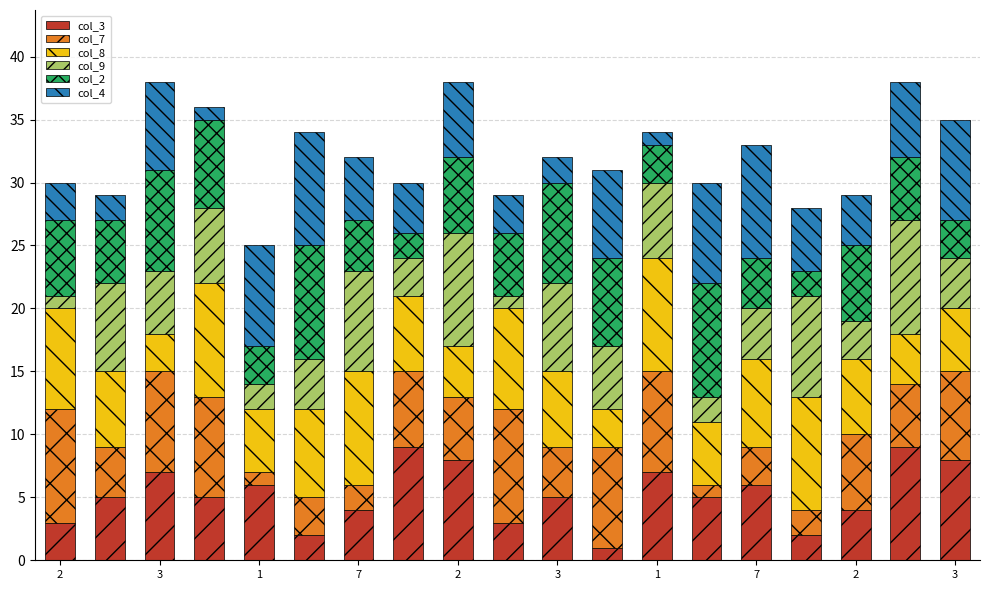

Which series has the largest range (max minus min)?

col_3